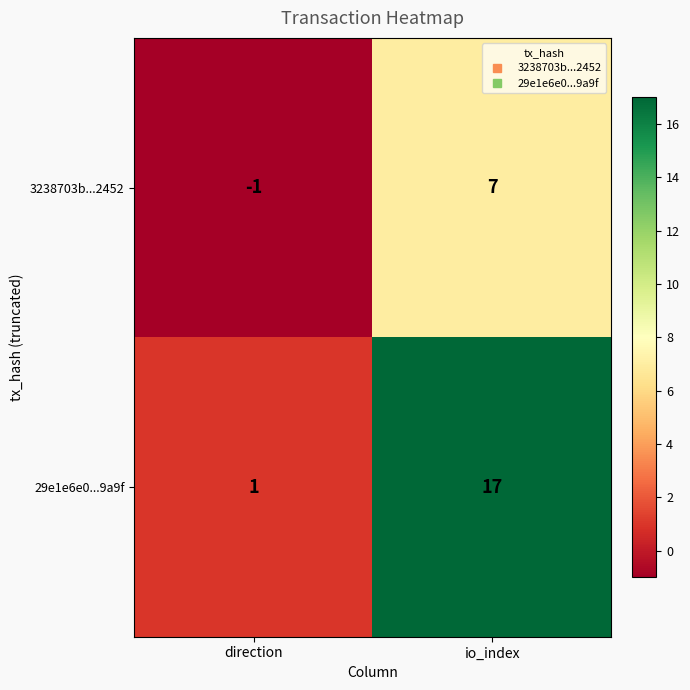

Which series has the largest range (max minus min)?

29e1e6e0...9a9f